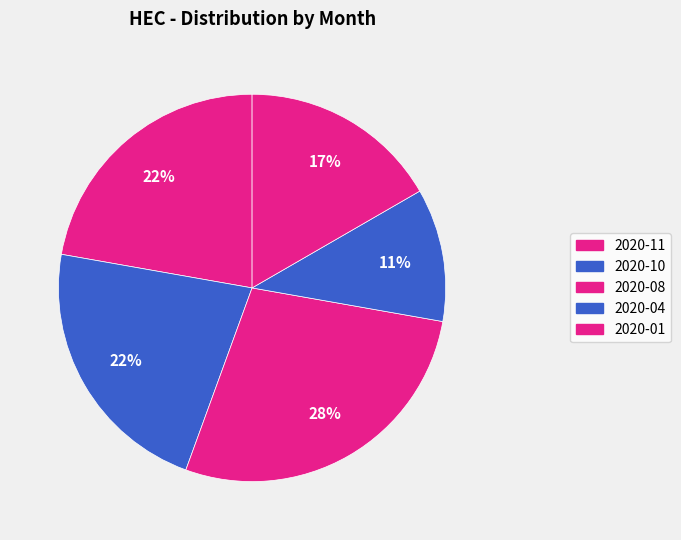

How much of the chart is everything except 2020-10?

77.8%